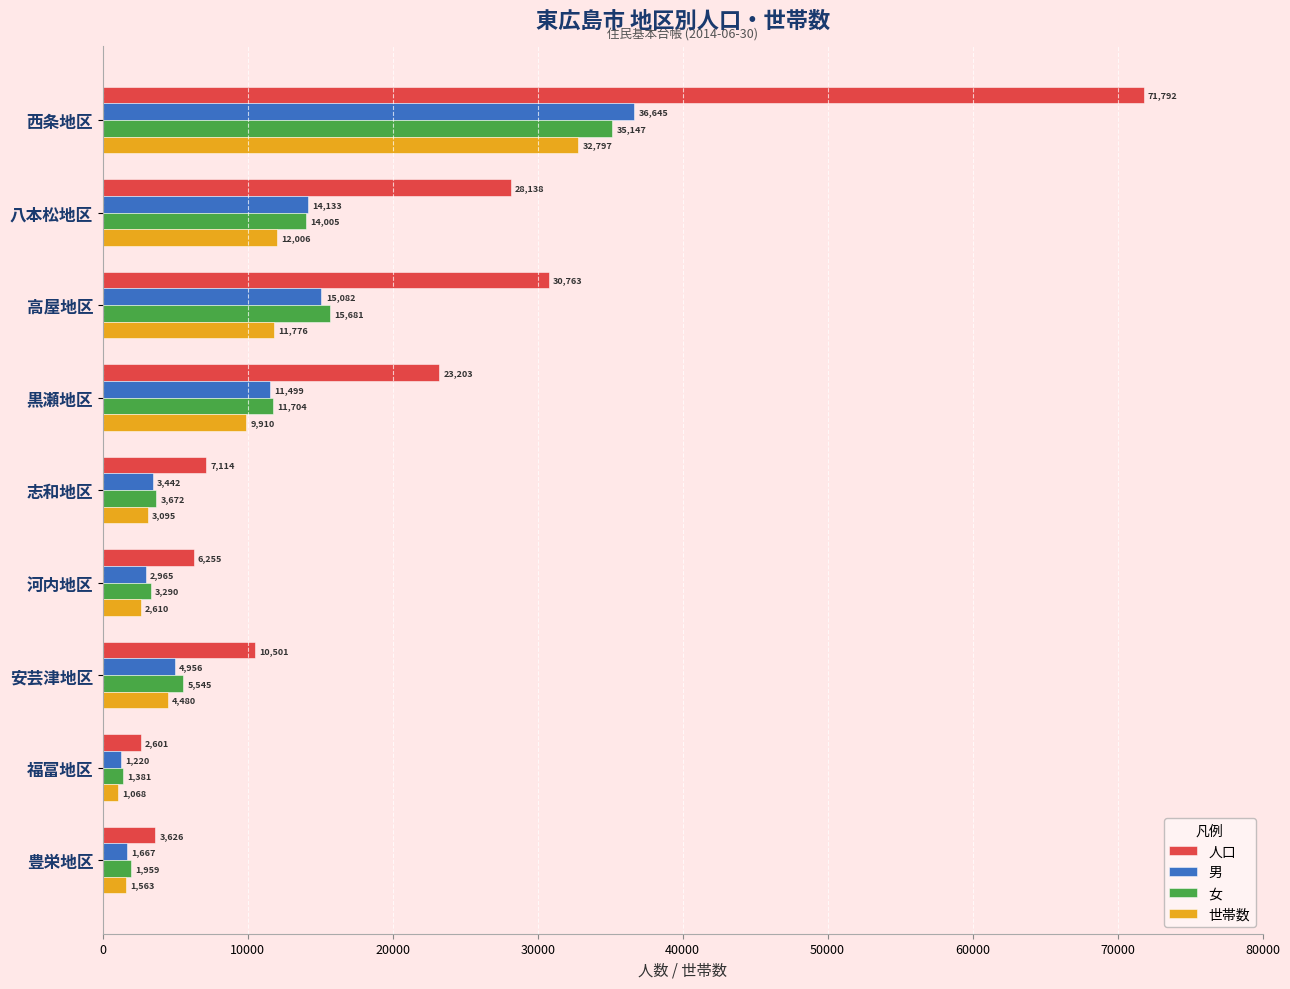

List the labels in order of 人口 value, smallest first.

福富地区, 豊栄地区, 河内地区, 志和地区, 安芸津地区, 黒瀬地区, 八本松地区, 高屋地区, 西条地区